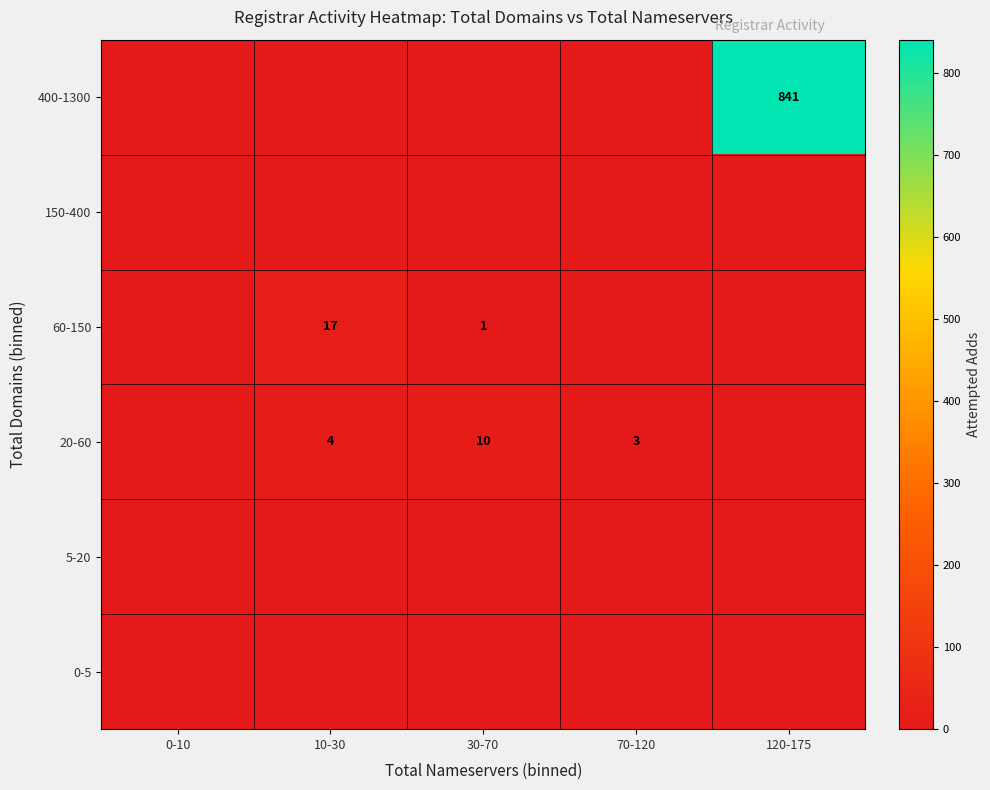

What is the sum of the 20-60 values at 10-30 and 70-120?

7